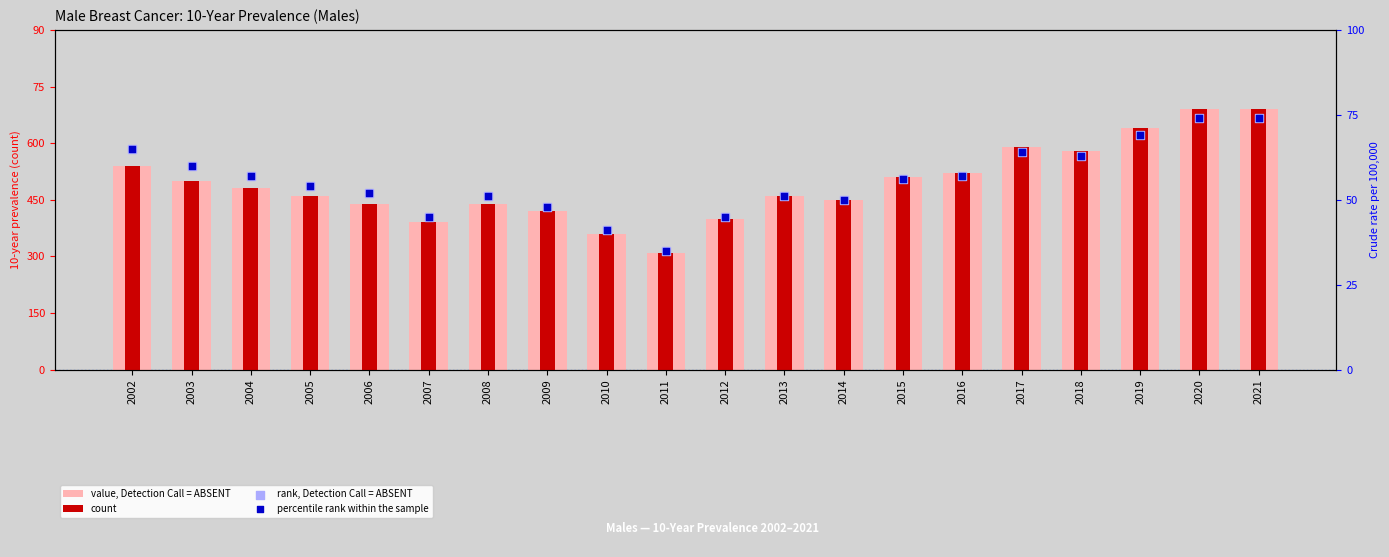

Which series reaches the maximum Y coordinate?

rank, Detection Call = ABSENT